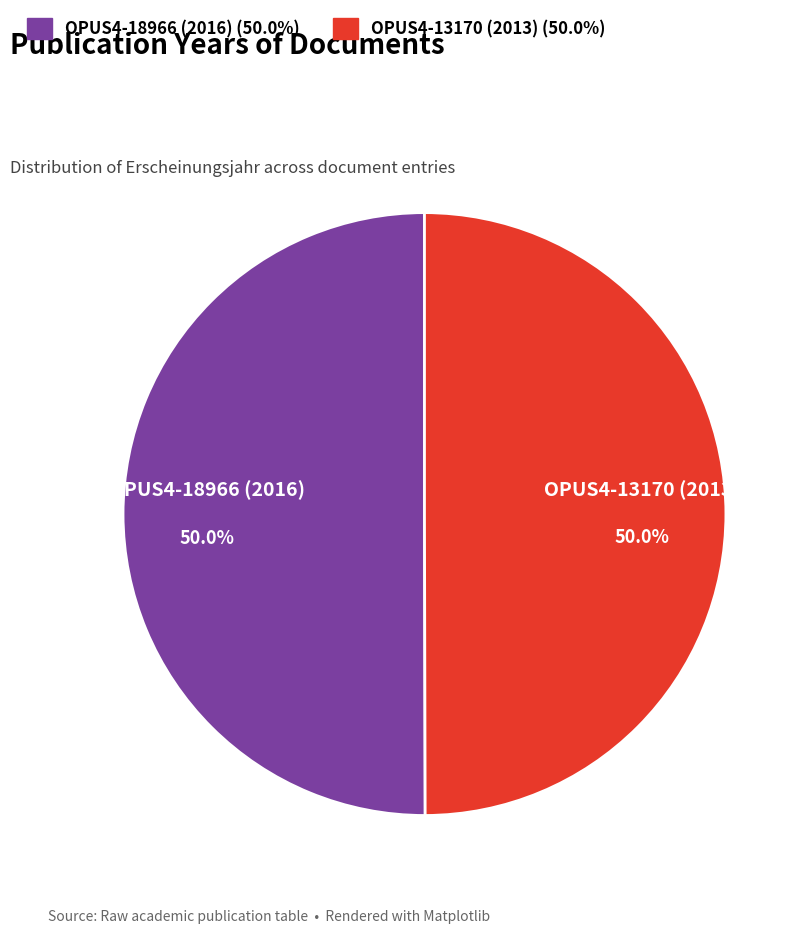

What is the total percentage of OPUS4-13170 (2013) and OPUS4-18966 (2016)?

100.0%